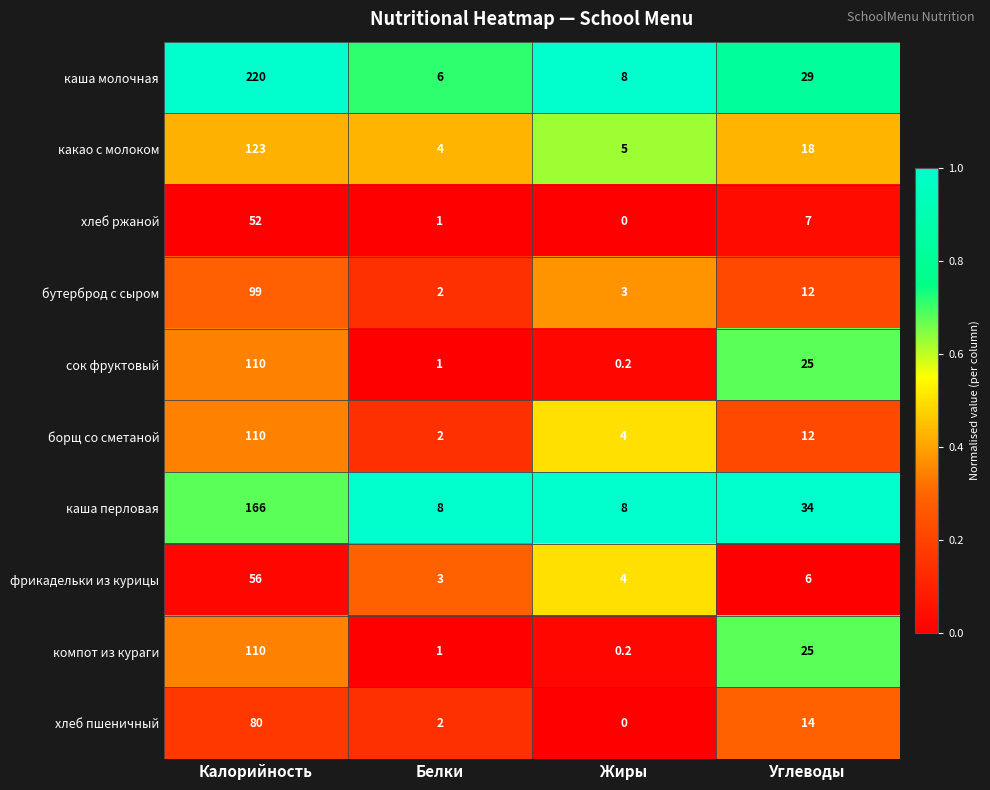

At which category is the sum across all series the highest?

Калорийность